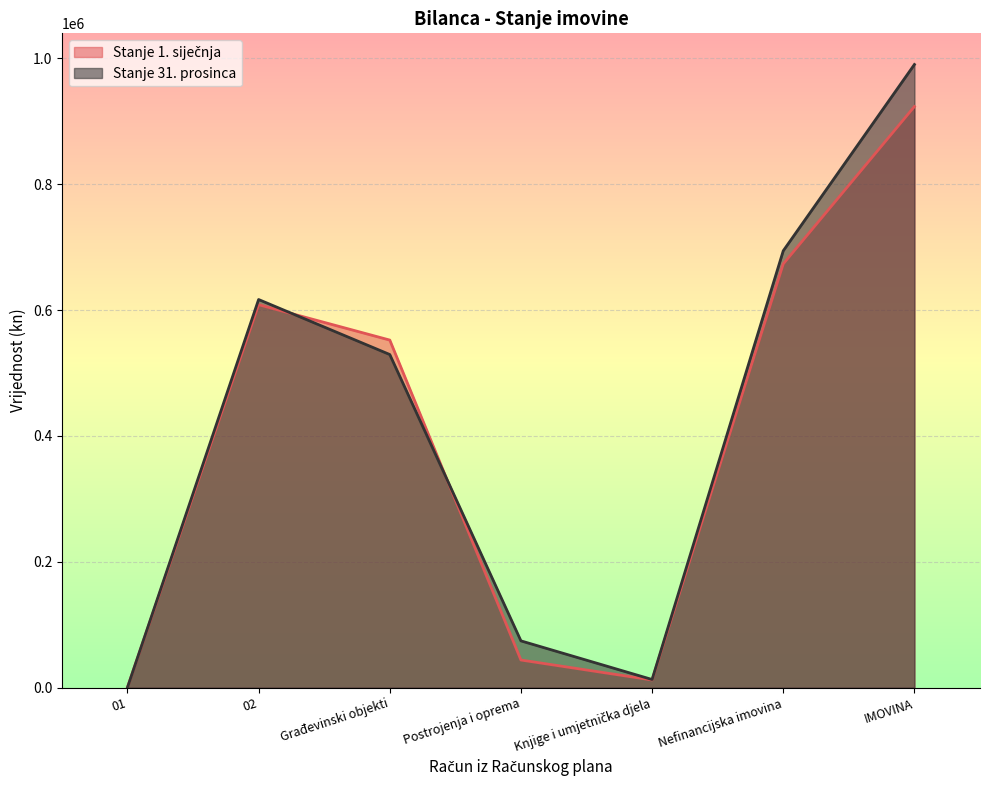

In Stanje 1. siječnja, how many points are higher than both neighbors (excluding endpoints)?

1